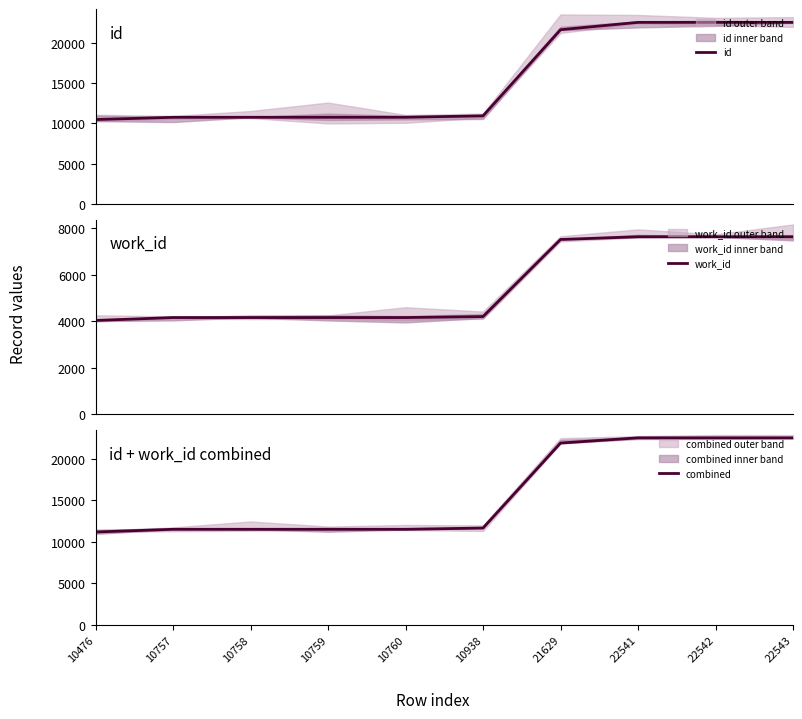

Is it true that combined equals 28971.0 at 21629?

False